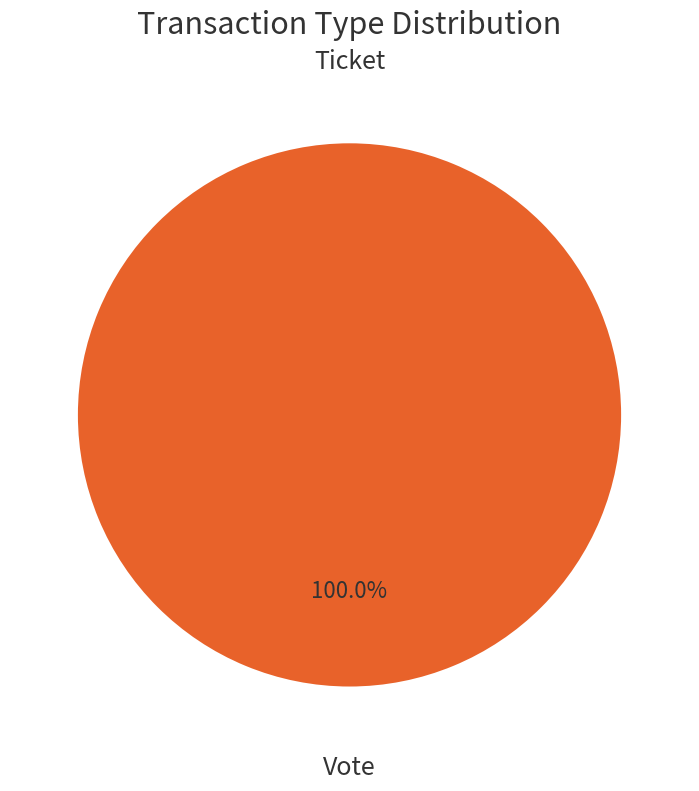

True or false: Ticket accounts for 13% of the total.

False